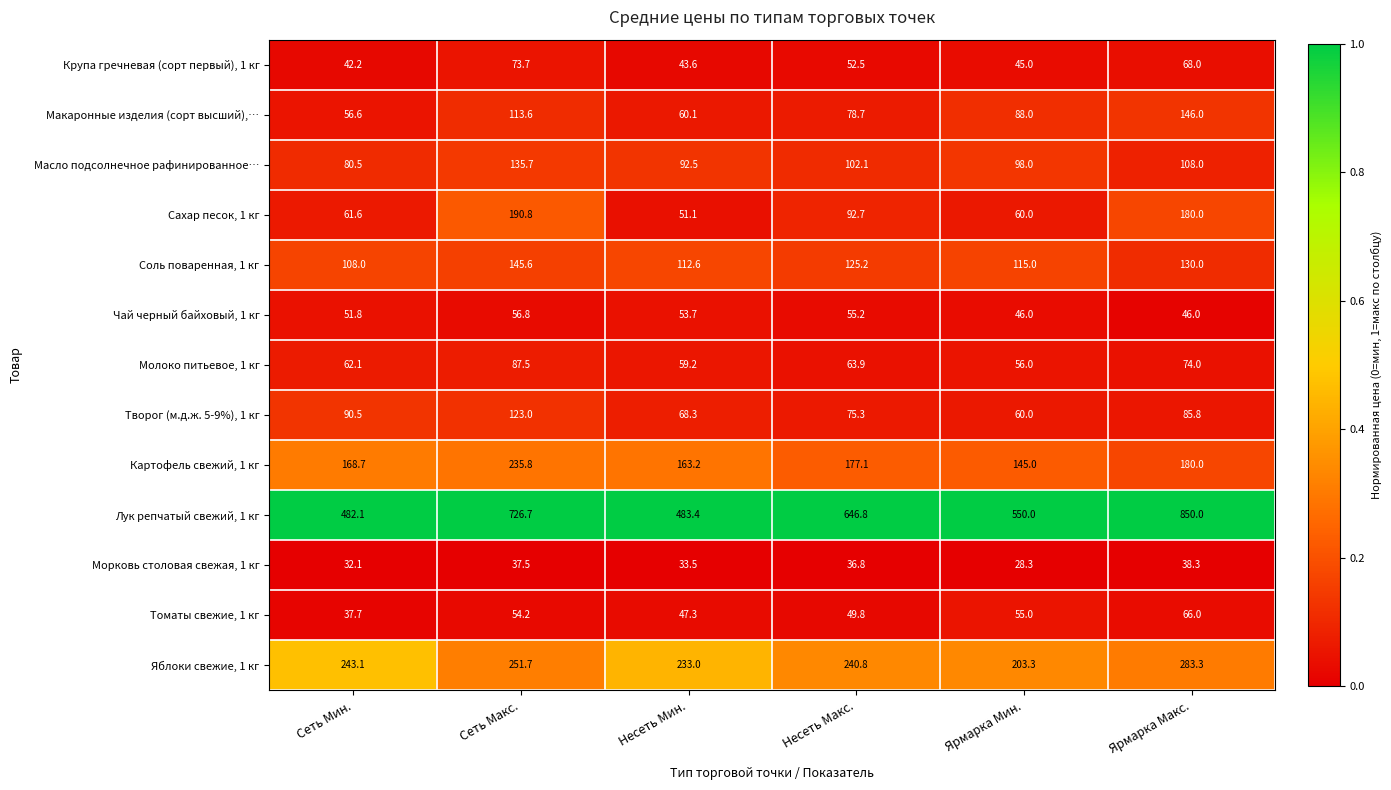

At Несеть Макс., list the series in order from largest to smallest.

Лук репчатый свежий, 1 кг, Яблоки свежие, 1 кг, Картофель свежий, 1 кг, Соль поваренная, 1 кг, Масло подсолнечное рафинированное…, Сахар песок, 1 кг, Макаронные изделия (сорт высший),…, Творог (м.д.ж. 5-9%), 1 кг, Молоко питьевое, 1 кг, Чай черный байховый, 1 кг, Крупа гречневая (сорт первый), 1 кг, Томаты свежие, 1 кг, Морковь столовая свежая, 1 кг